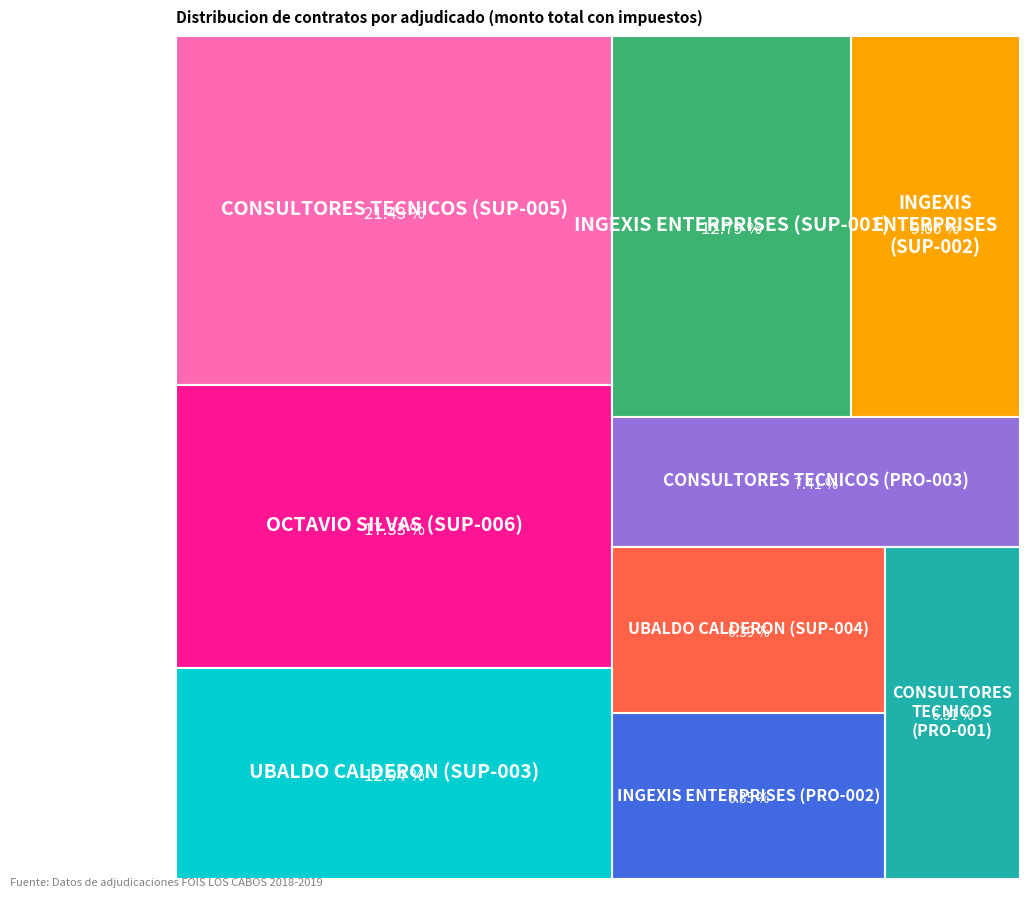

What percentage is the OCTAVIO SILVAS (SUP-006) slice, to the nearest percent?

17%